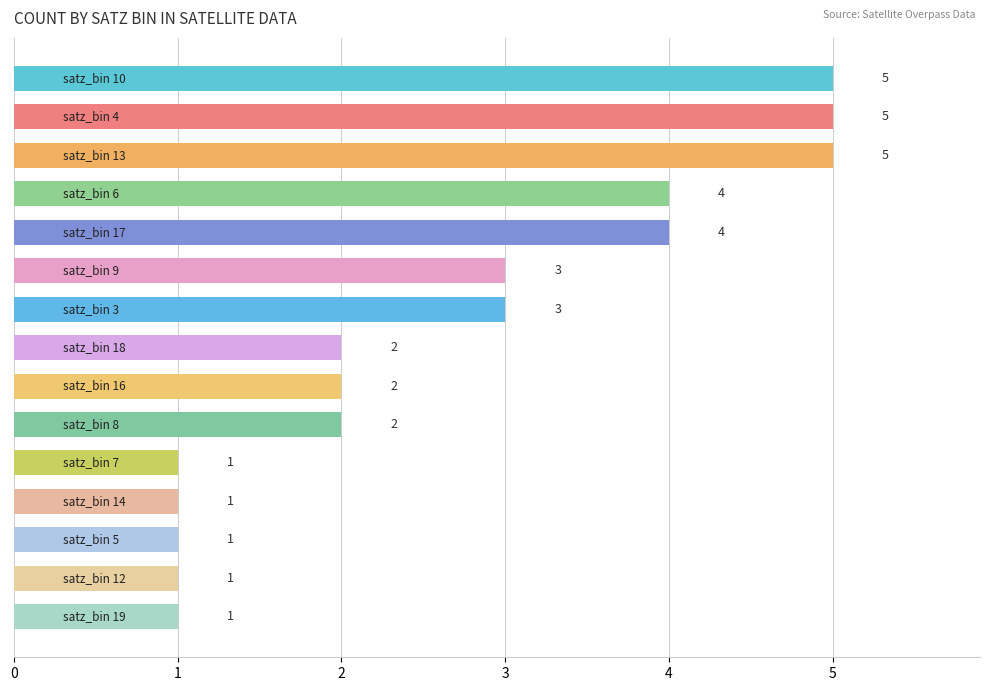

What is the value of the 11th bar from the top?

1